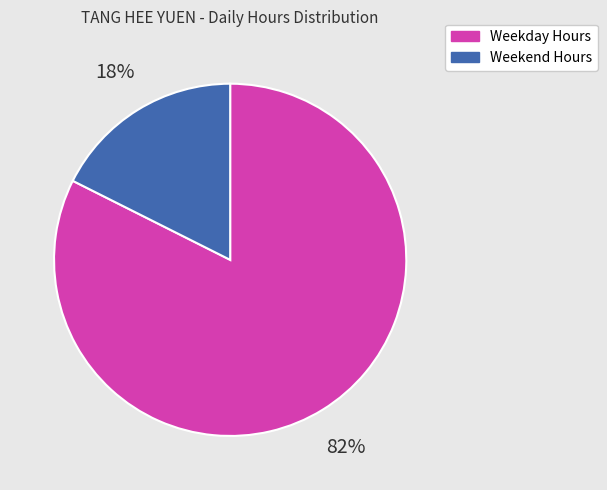

Is there a majority slice in this chart?

Yes